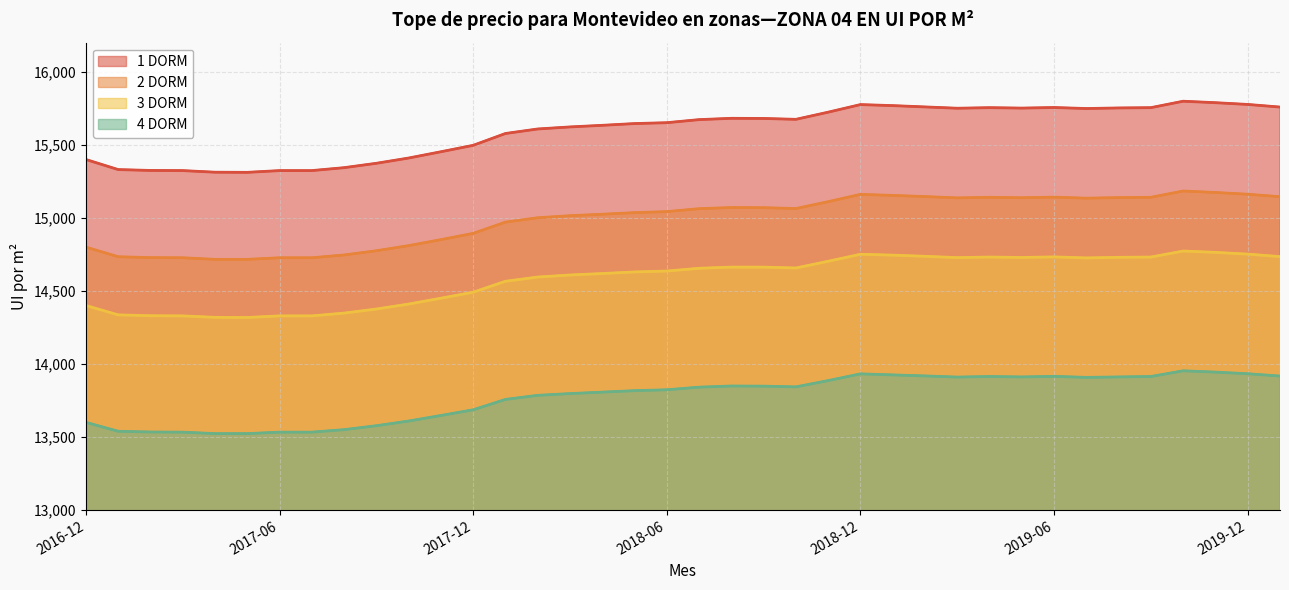

At 22, list the series in order from smallest to largest.

4 DORM, 3 DORM, 2 DORM, 1 DORM